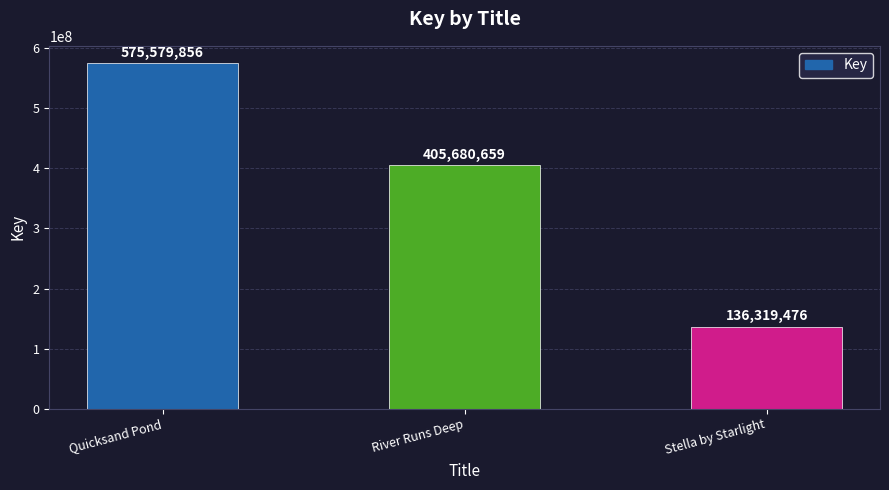

What position from the left is Quicksand Pond?

1